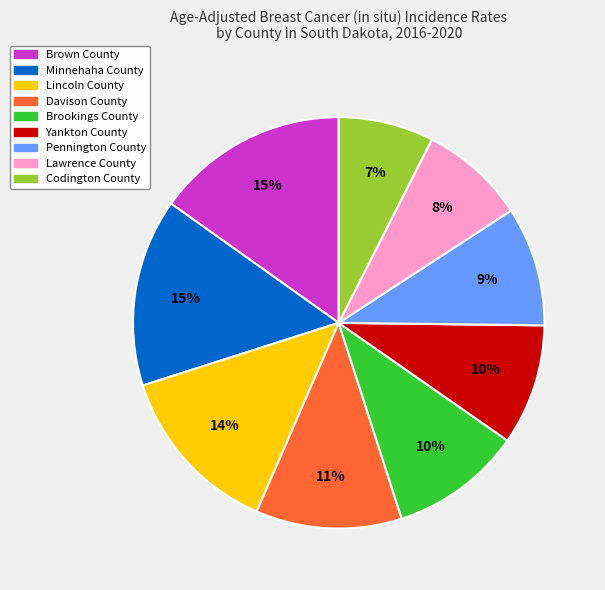

To the nearest percent, what is the difference between the largest and smallest slice percentages?

8%